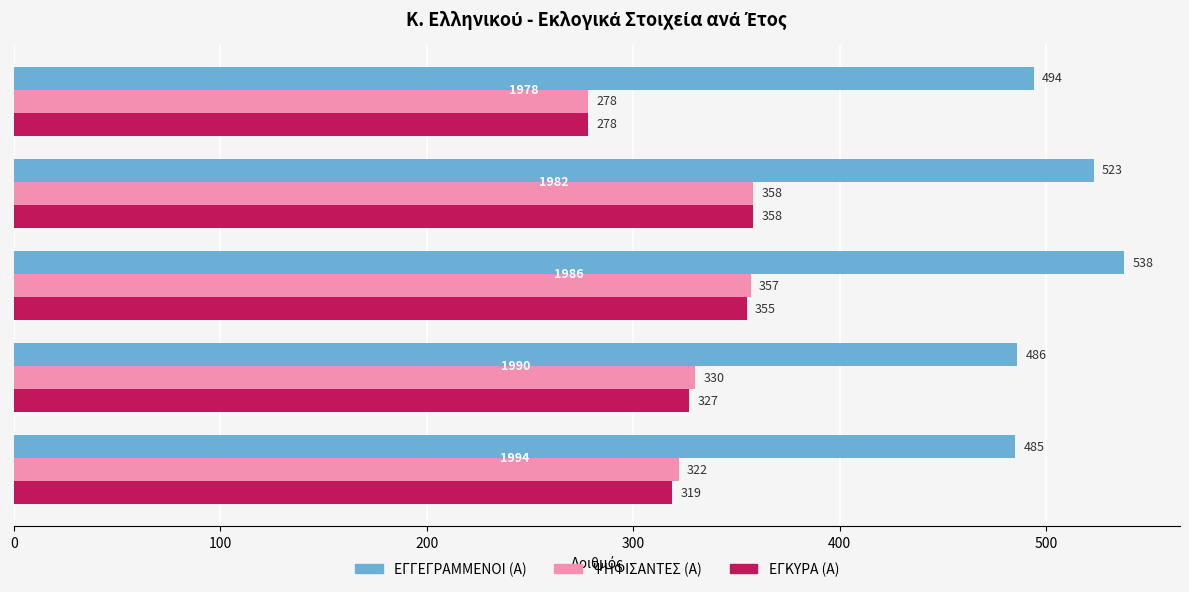

What is the maximum value for ΕΓΓΕΓΡΑΜΜΕΝΟΙ (Α)?

538